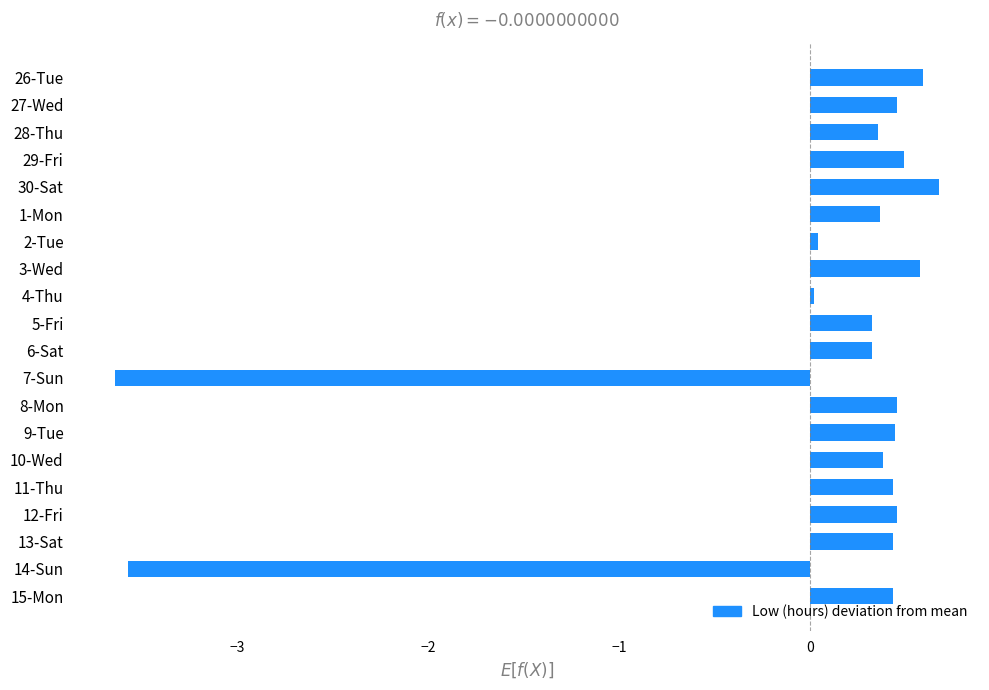

What is the difference between the maximum and minimum values?

4.3